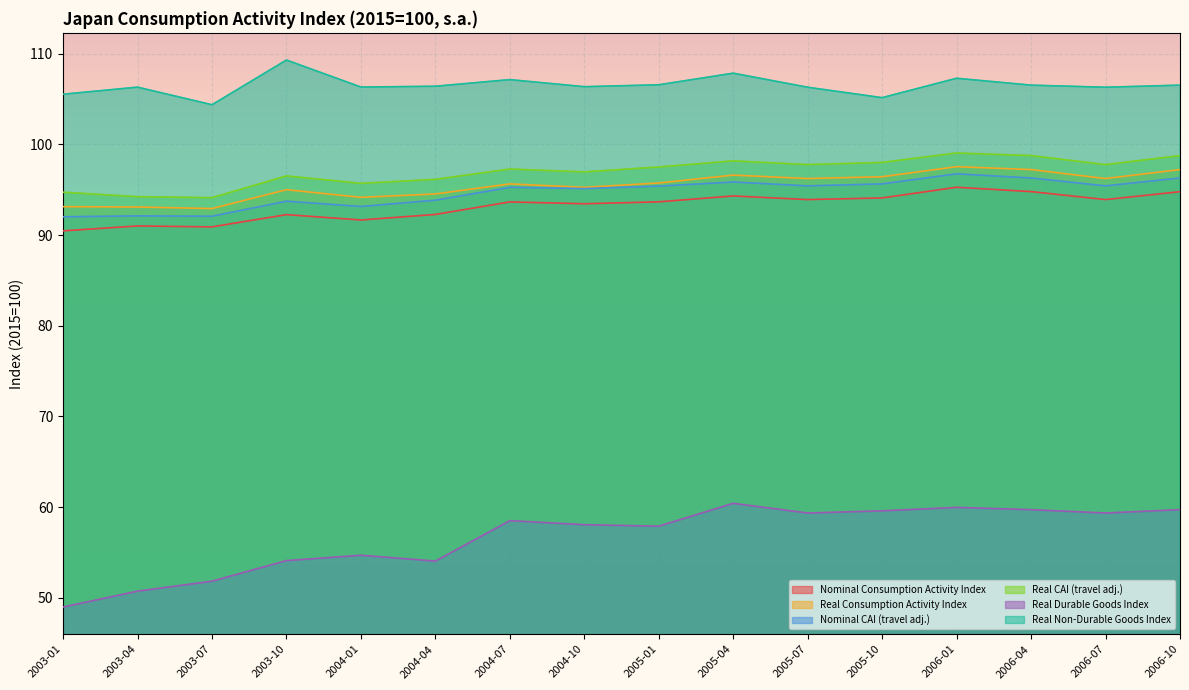

What is the label of the 2nd point from the right?

2006-07